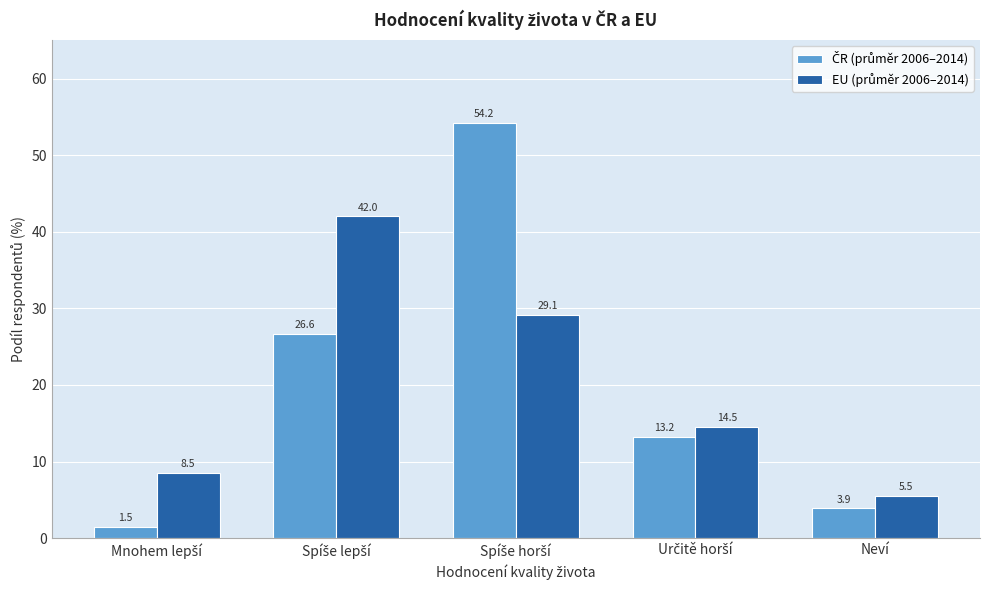

What is the minimum value shown in the chart?

1.5